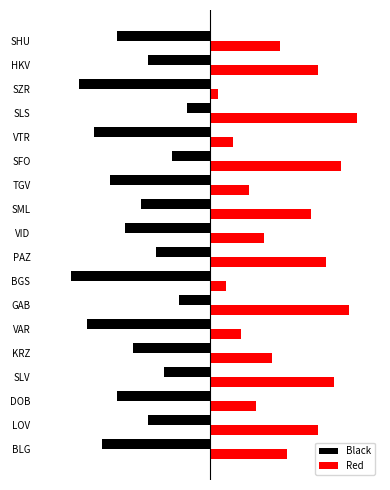

What are all the series names shown in the legend?

Black, Red